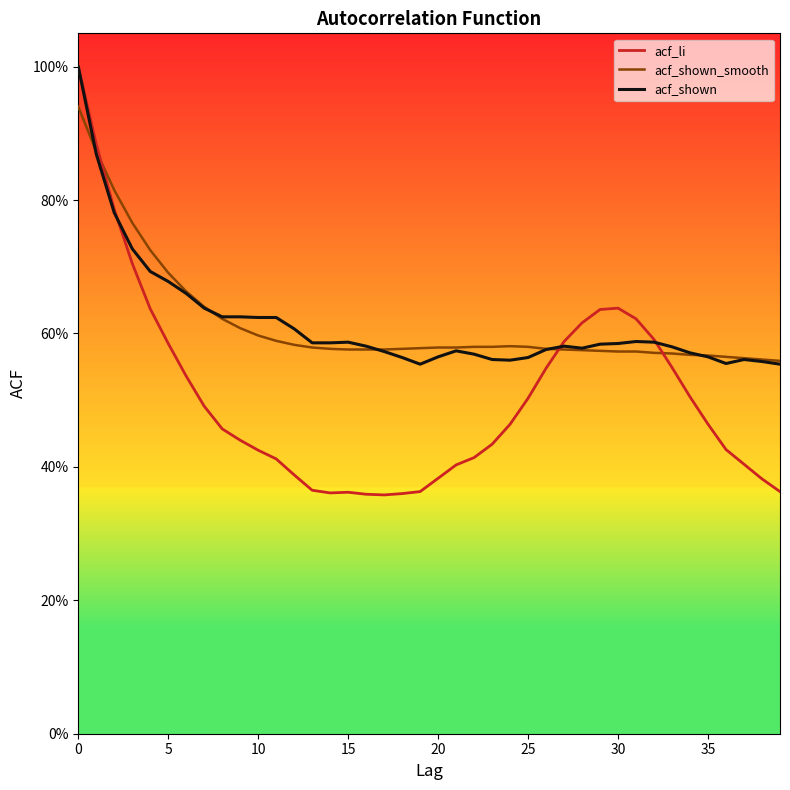

What is the spread (max minus min) of values at 17?

0.2